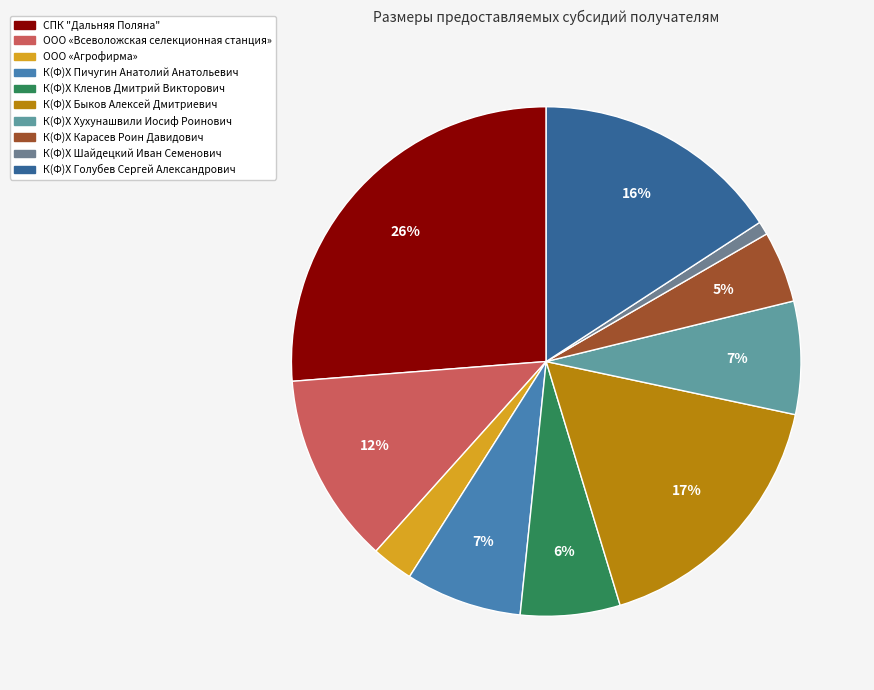

Combined, what portion of the pie is ООО «Всеволожская селекционная станция» and К(Ф)Х Шайдецкий Иван Семенович?

13.0%